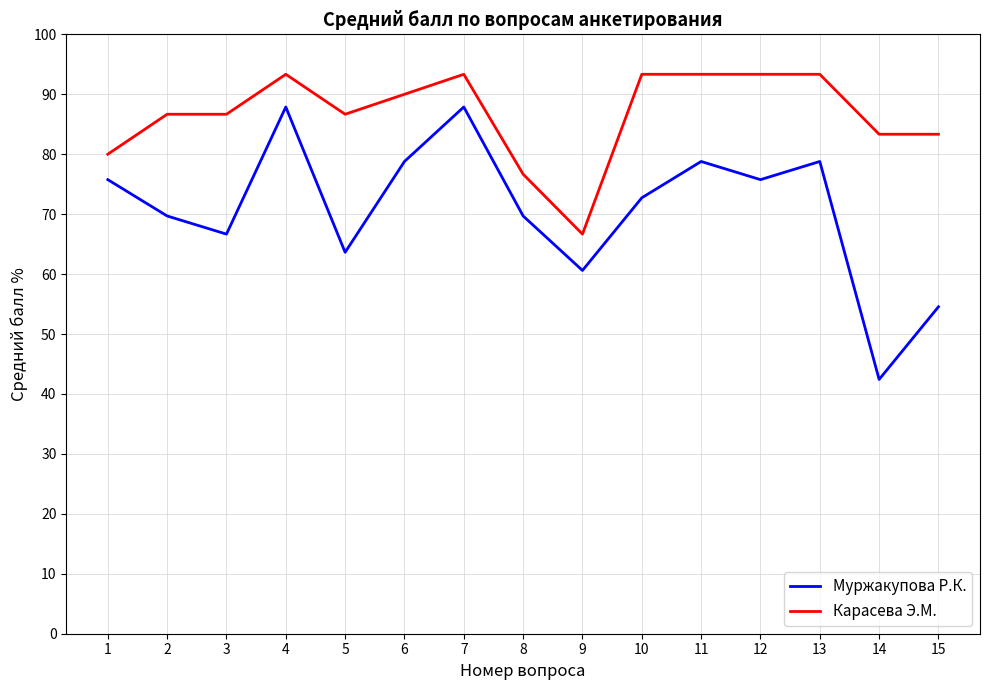

What is the spread (max minus min) of values at 10?

20.6